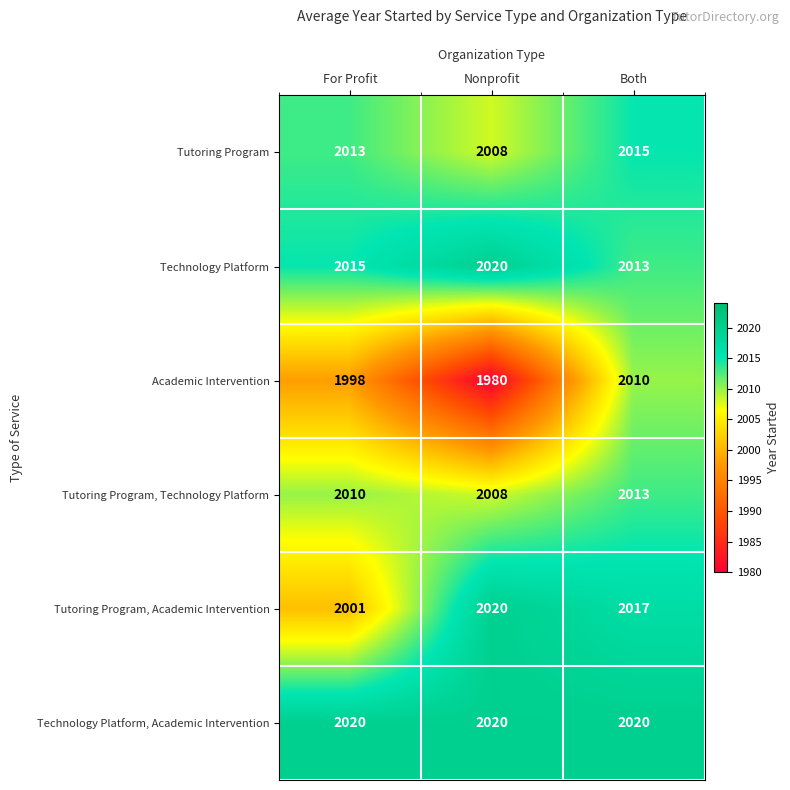

At which category is the sum across all series the highest?

Both